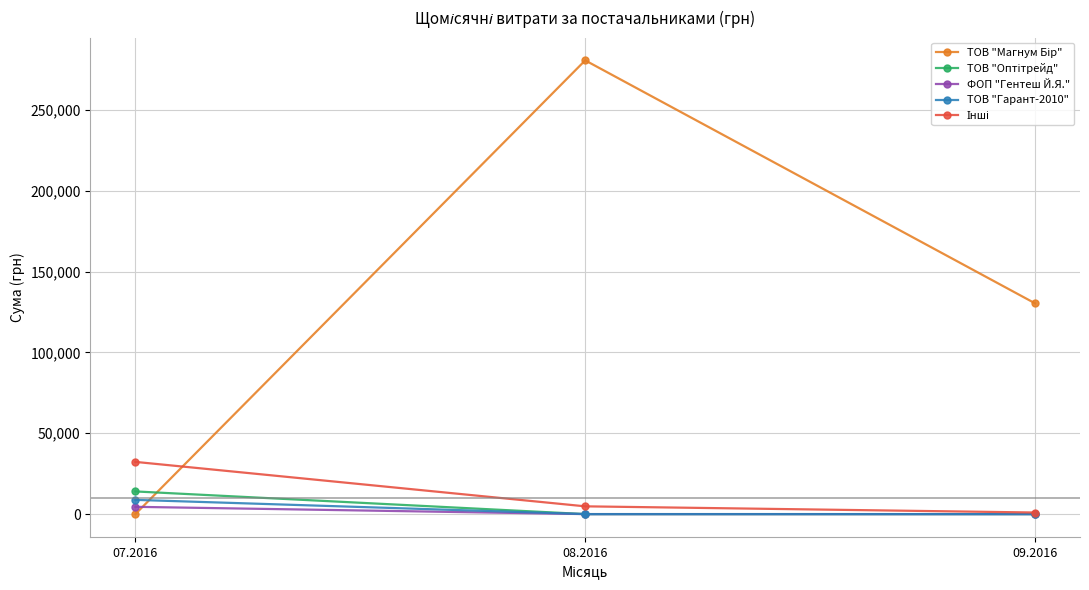

At which label is ТОВ "Оптітрейд" closest to 7007?

07.2016